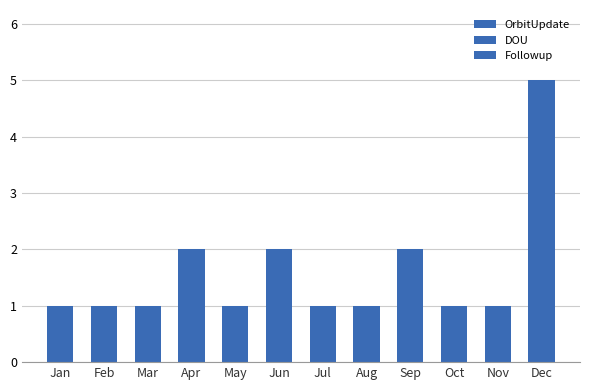

At which category is the sum across all series the highest?

Dec